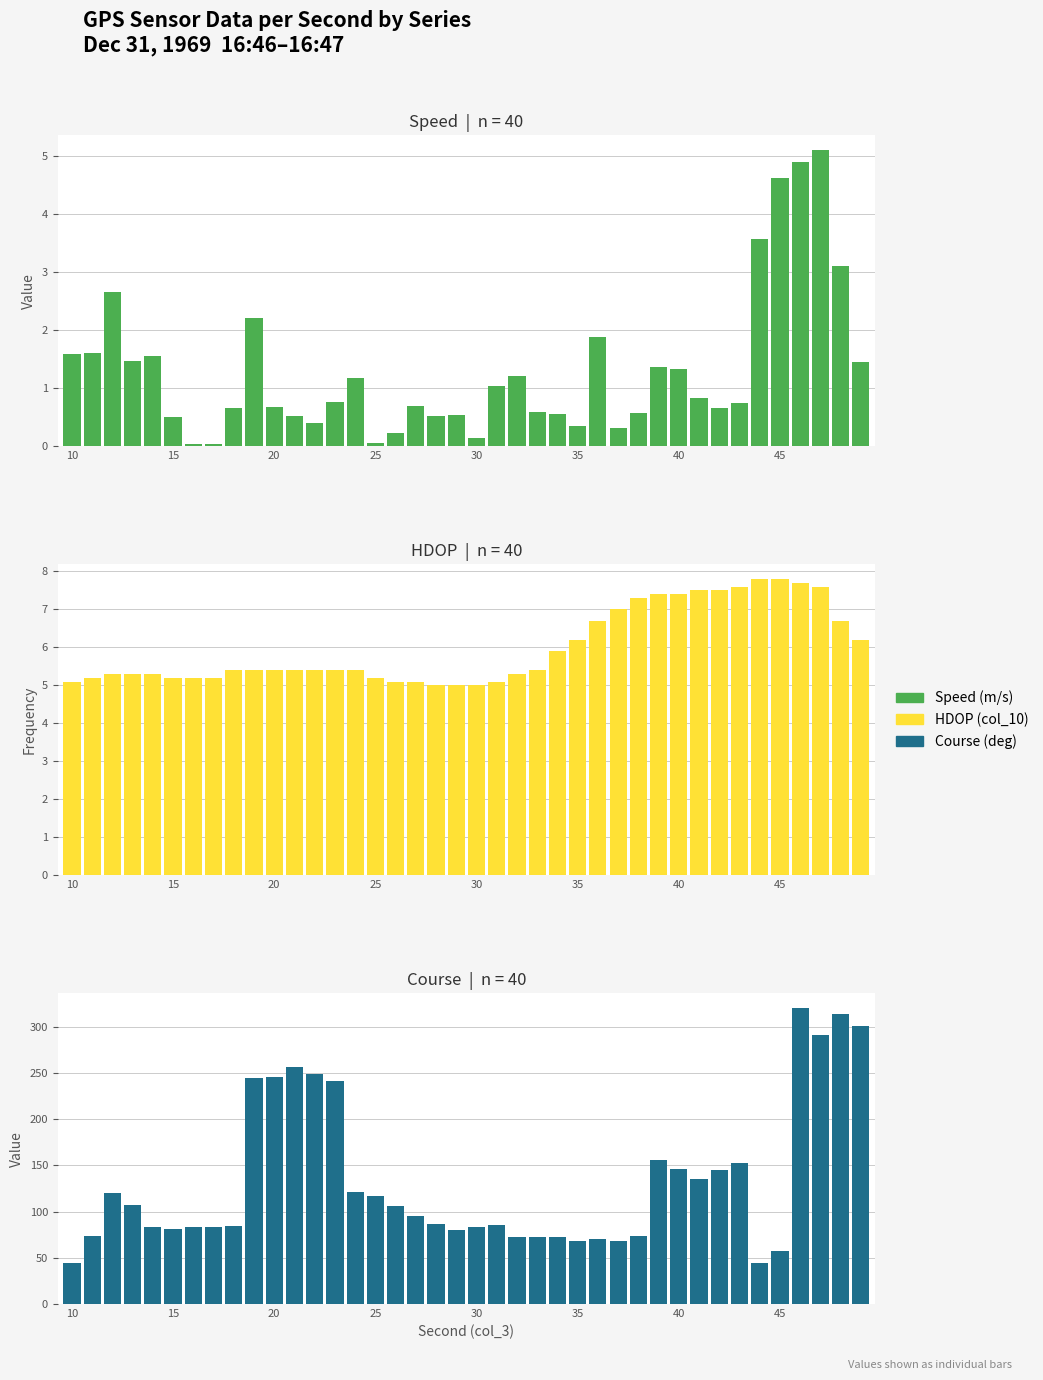

Rank the series at 37 from lowest to highest value.

Speed (m/s), HDOP (col_10), Course (deg)